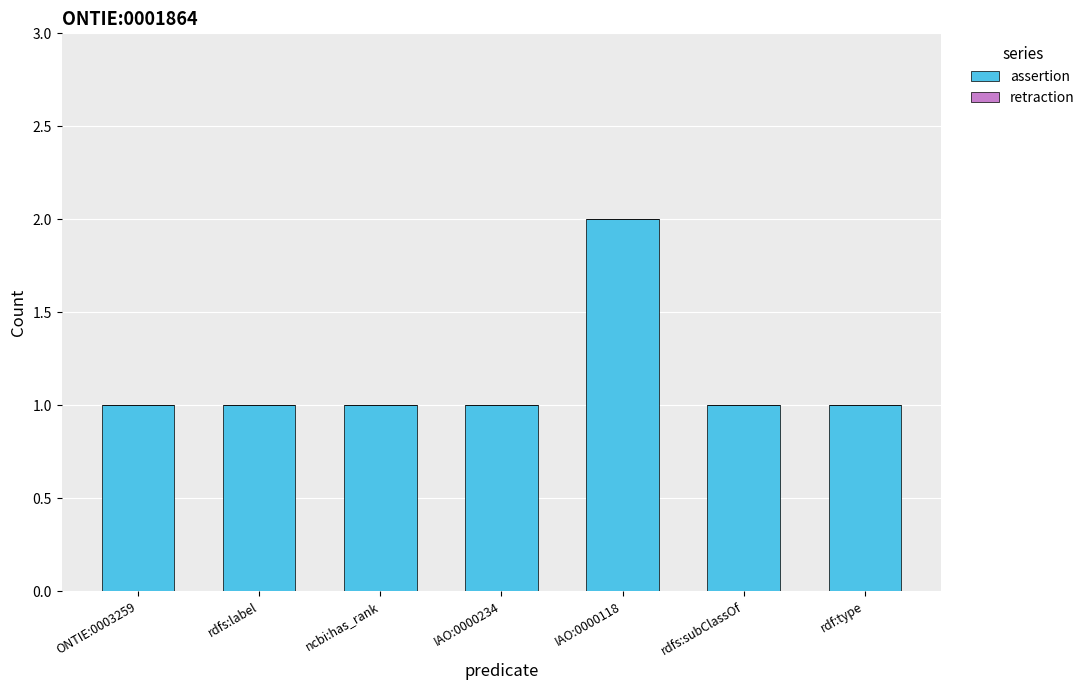

The value at rdfs:label is 2. True or false?

False